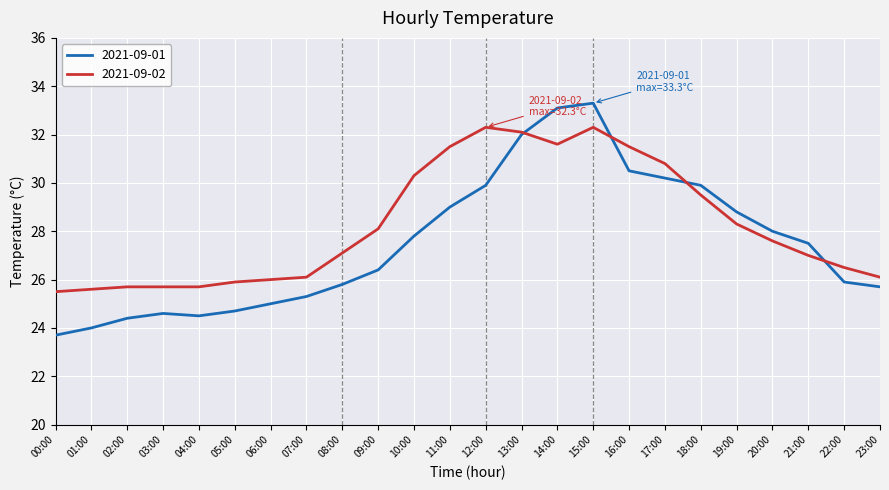

The 2021-09-02 series shows 47.6 at 20:00. True or false?

False